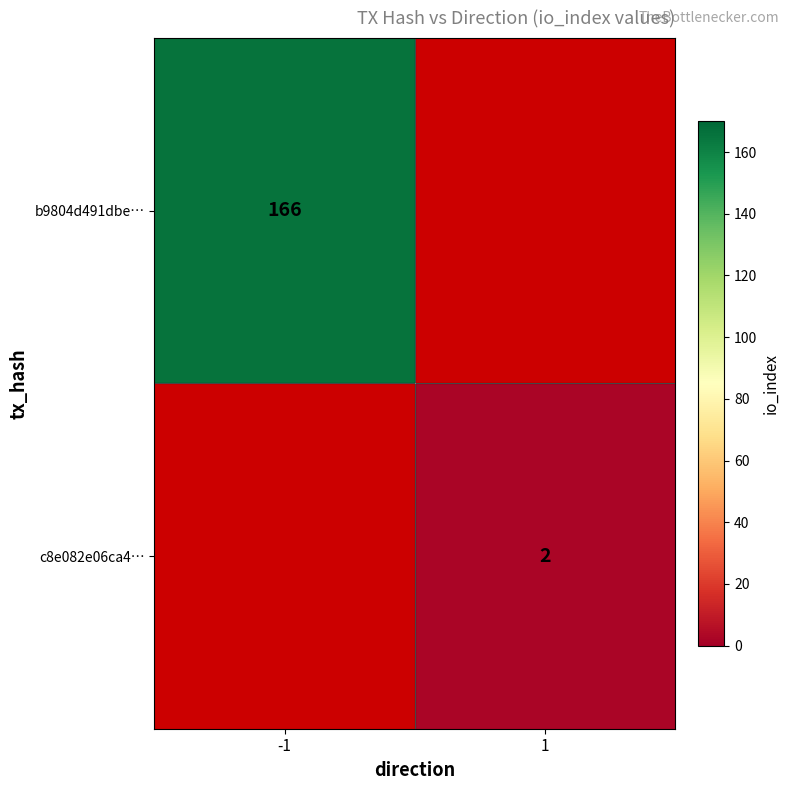

Is it true that c8e082e06ca4… equals 1 at 1?

False